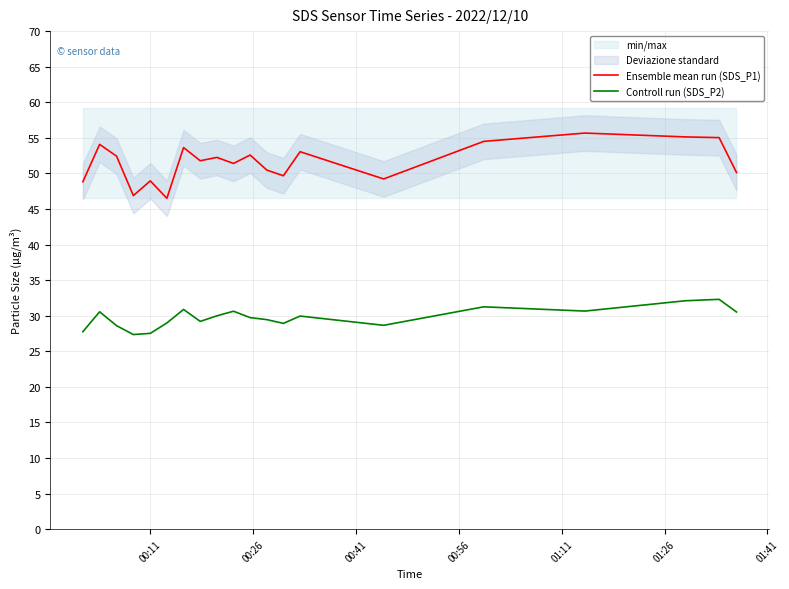

What is the difference between the second highest and second lowest values in the Controll run (SDS_P2) series?

4.6